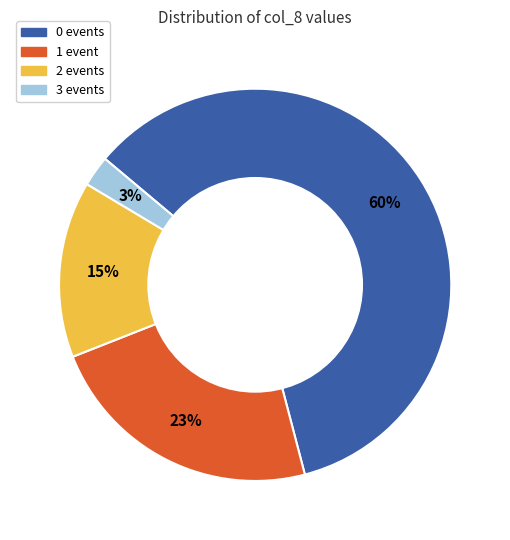

Is there a majority slice in this chart?

Yes